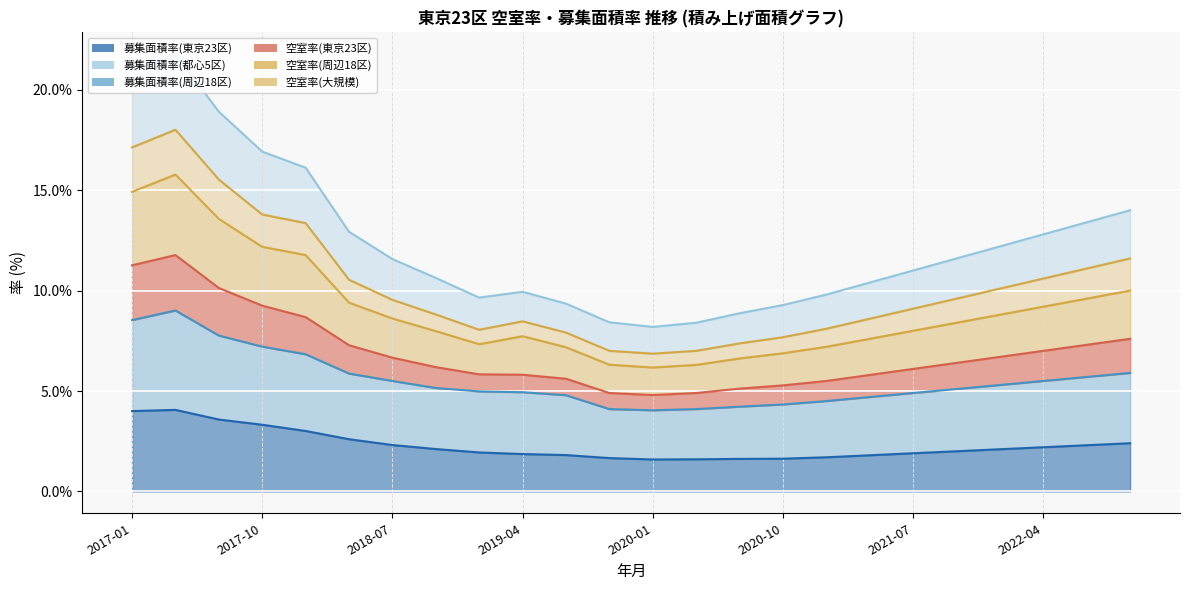

Between 2020-04 and 2022-10, which series saw the biggest shift?

空室率(東京23区)